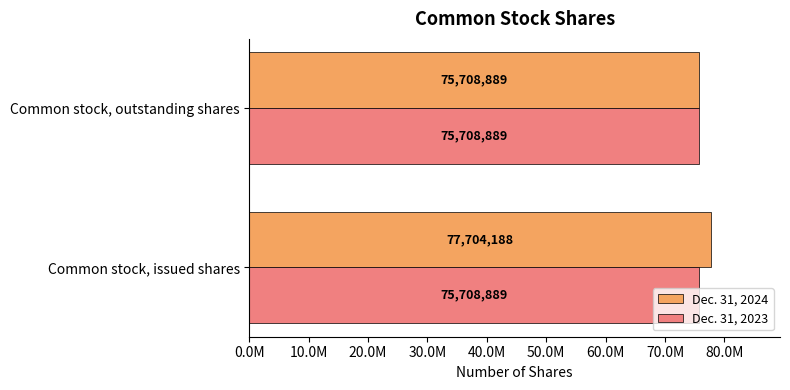

What are all the series names shown in the legend?

Dec. 31, 2024, Dec. 31, 2023